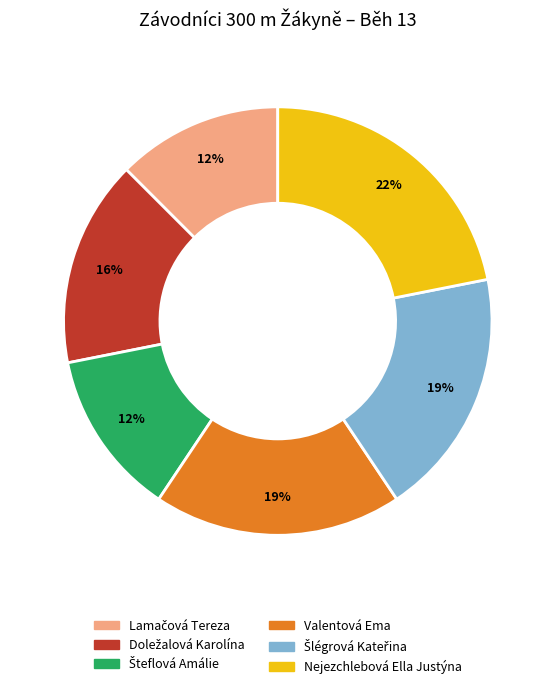

To the nearest percent, what portion does Nejezchlebová Ella Justýna represent?

22%